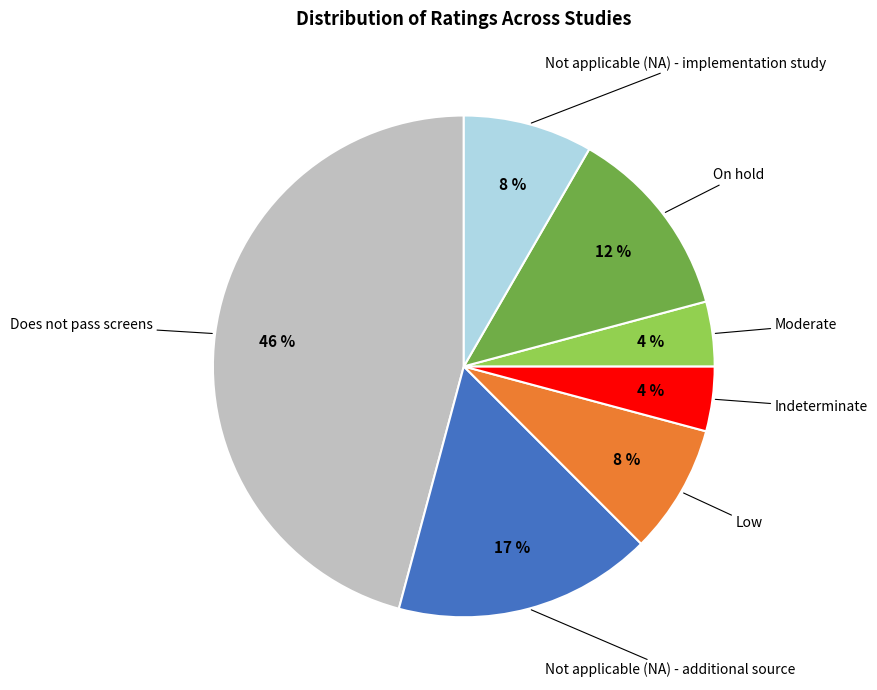

Which has a higher value, Indeterminate or Not applicable (NA) - implementation study?

Not applicable (NA) - implementation study